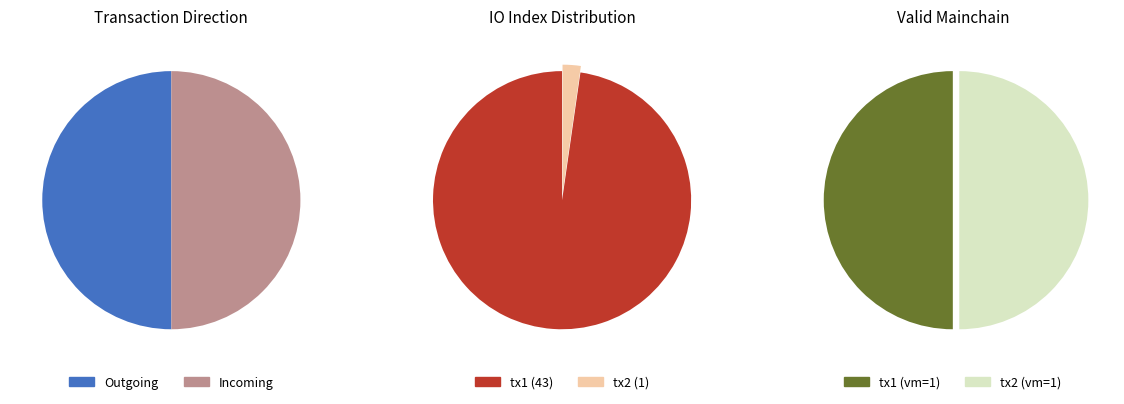

What portion of the pie excludes direction?

100.0%